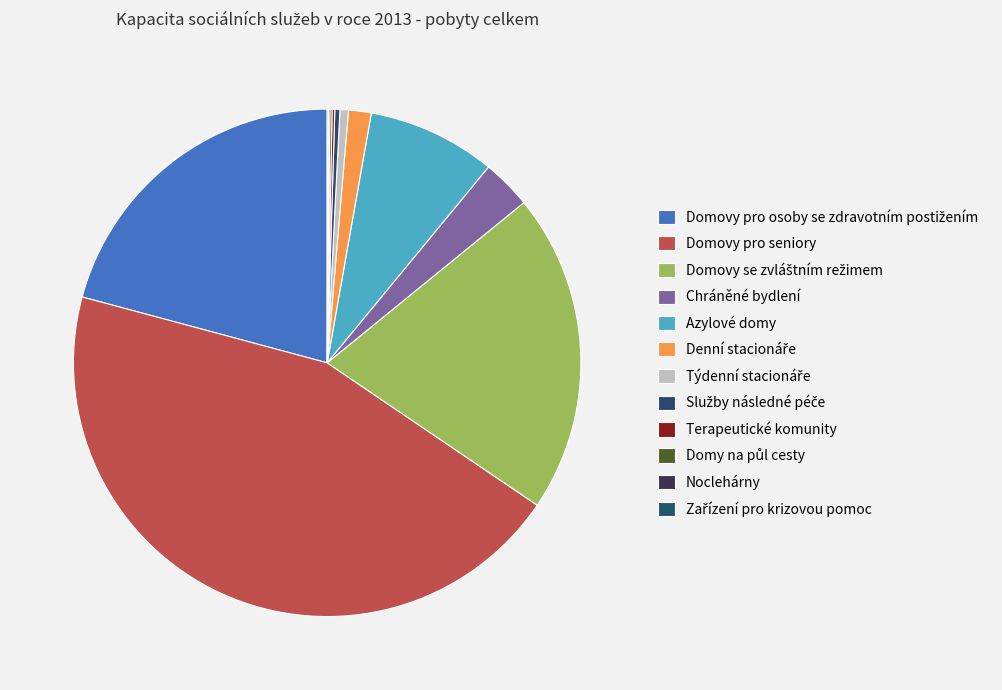

To the nearest percent, what is the average slice percentage?

8%